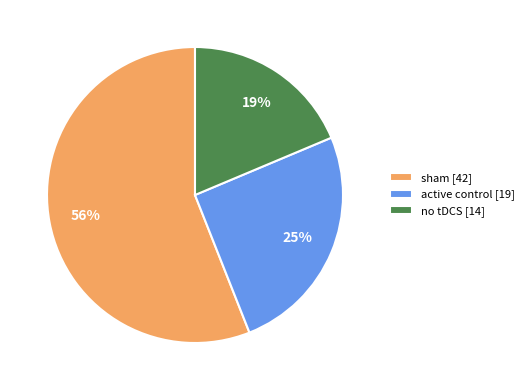

To the nearest percent, what percentage of the pie is active control?

25%